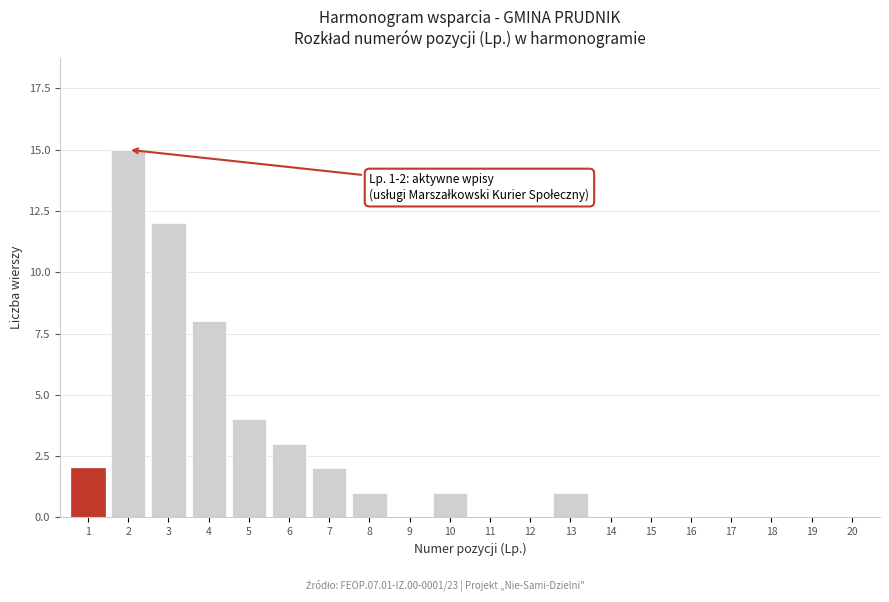

Reading left to right, extract all data points from this chart.

1=2	2=15	3=12	4=8	5=4	6=3	7=2	8=1	9=0	10=1	11=0	12=0	13=1	14=0	15=0	16=0	17=0	18=0	19=0	20=0